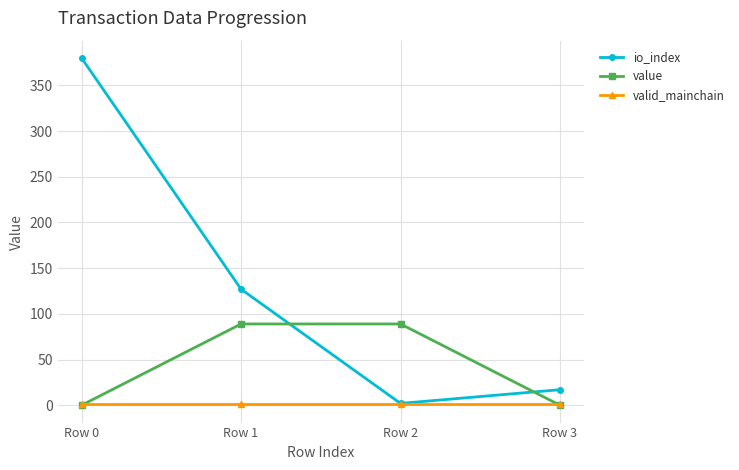

Which series has the largest range (max minus min)?

io_index